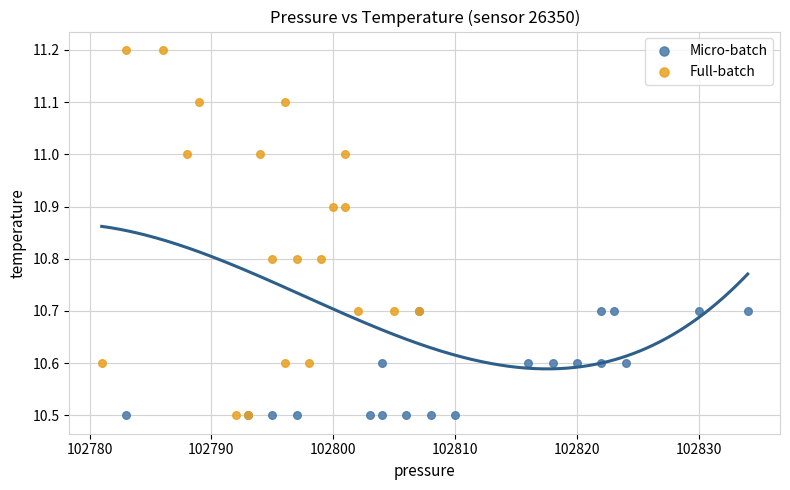

What are all the series names shown in the legend?

Micro-batch, Full-batch